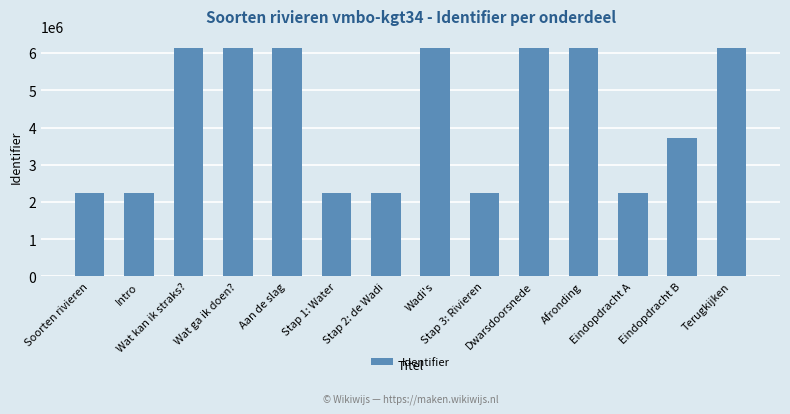

What is the value of the 14th bar from the left?

6148197